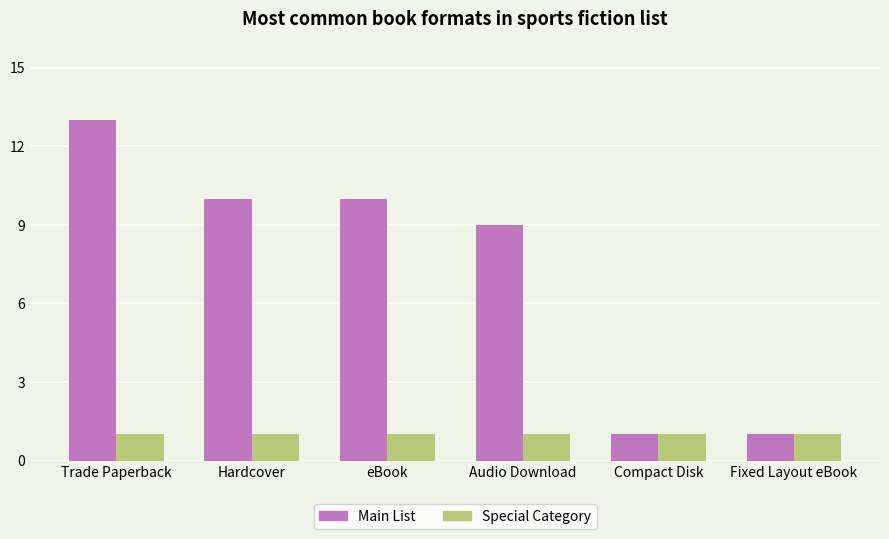

Reading left to right, list all the values displayed in this chart.

Main List: Trade Paperback=13	Hardcover=10	eBook=10	Audio Download=9	Compact Disk=1	Fixed Layout eBook=1
Special Category: Trade Paperback=1	Hardcover=1	eBook=1	Audio Download=1	Compact Disk=1	Fixed Layout eBook=1